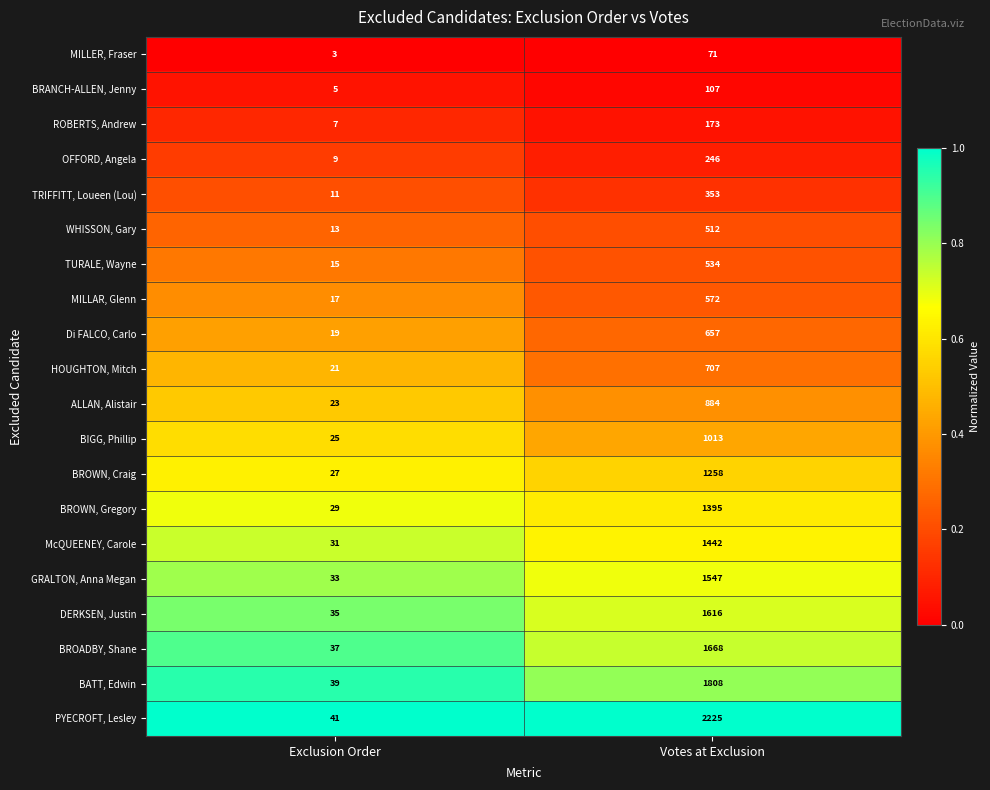

Rank the series by their maximum value, from highest to lowest.

PYECROFT, Lesley, BATT, Edwin, BROADBY, Shane, DERKSEN, Justin, GRALTON, Anna Megan, McQUEENEY, Carole, BROWN, Gregory, BROWN, Craig, BIGG, Phillip, ALLAN, Alistair, HOUGHTON, Mitch, Di FALCO, Carlo, MILLAR, Glenn, TURALE, Wayne, WHISSON, Gary, TRIFFITT, Loueen (Lou), OFFORD, Angela, ROBERTS, Andrew, BRANCH-ALLEN, Jenny, MILLER, Fraser